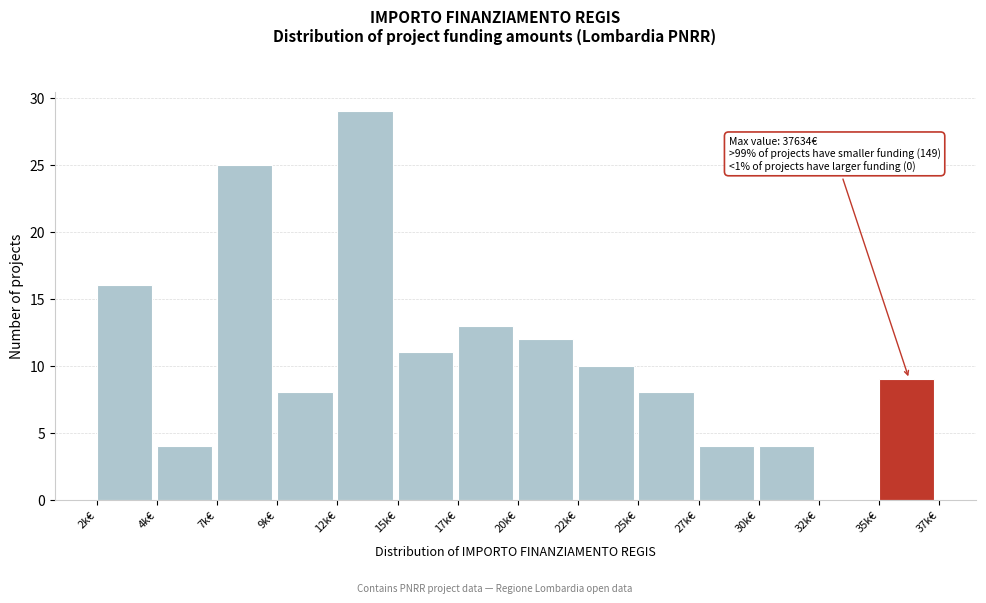

Reading left to right, list all the values displayed in this chart.

2k€=16	4k€=4	7k€=25	9k€=8	12k€=29	15k€=11	17k€=13	20k€=12	22k€=10	25k€=8	27k€=4	30k€=4	32k€=0	35k€=9